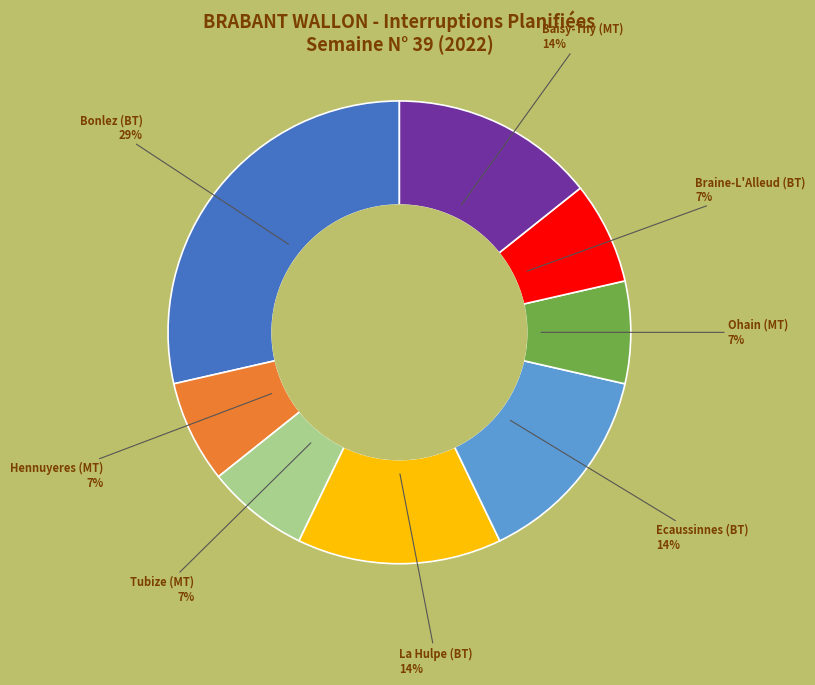

Count the number of slices in the pie.

8